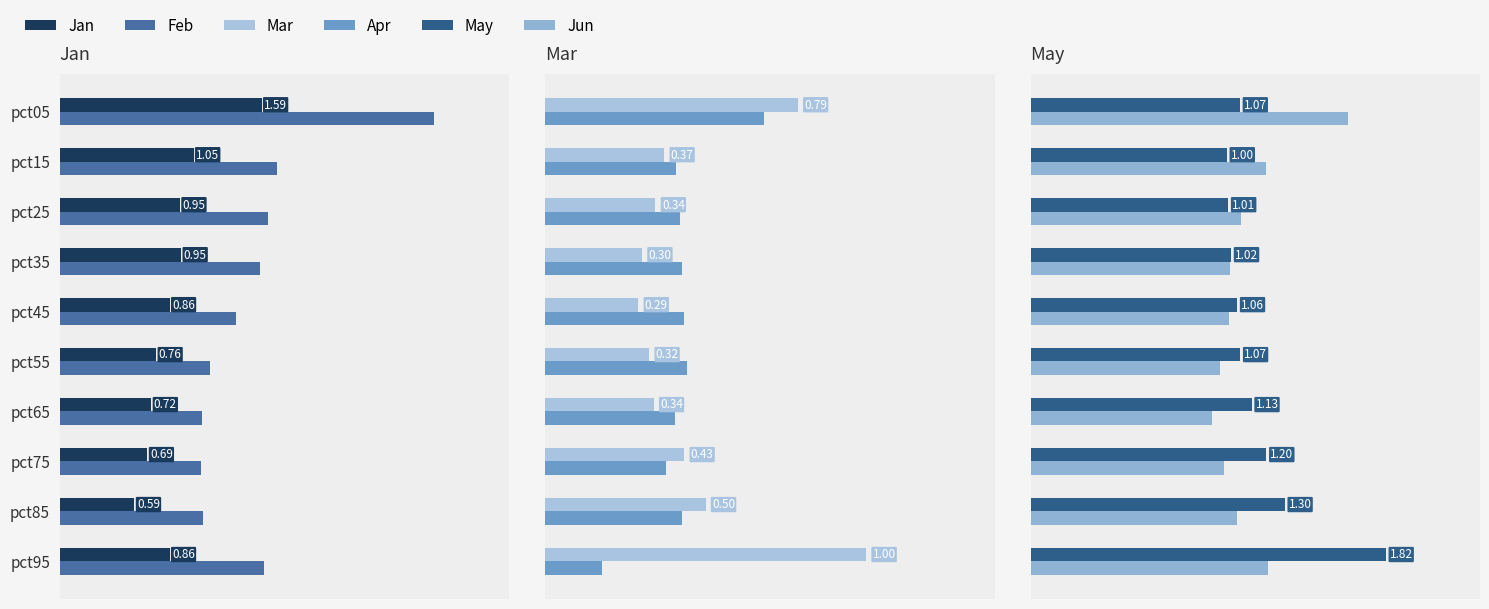

What is the difference between the second highest and minimum values in the Apr series?

0.3